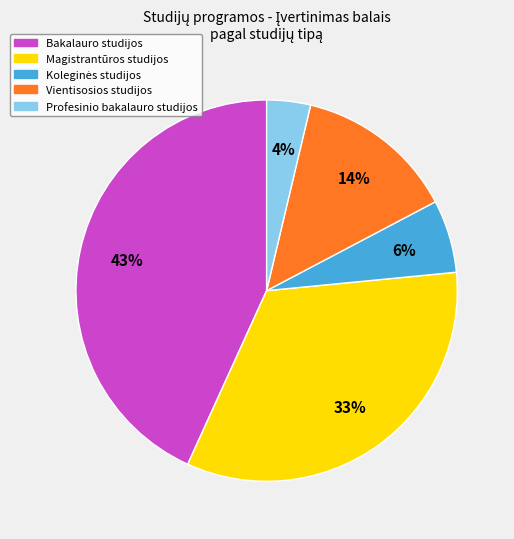

Combined, do Magistrantūros studijos and Vientisosios studijos account for over 50%?

No